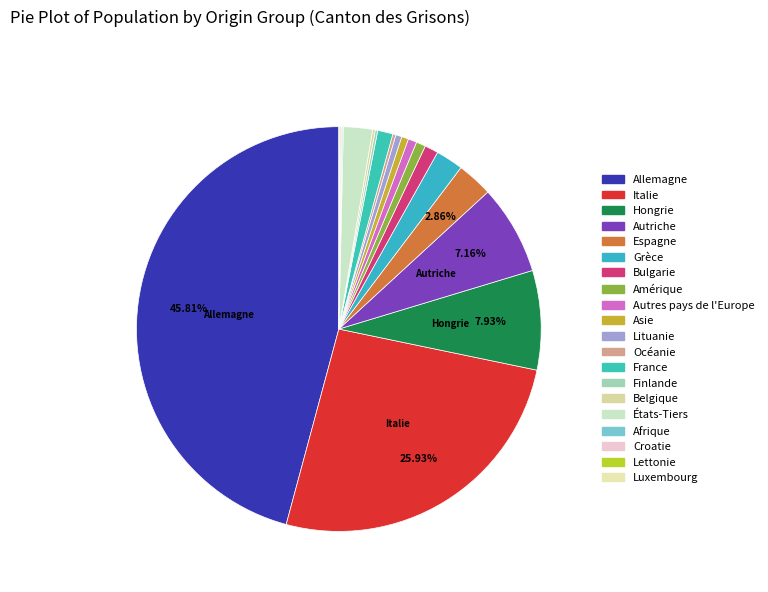

How many segments does this pie chart have?

20